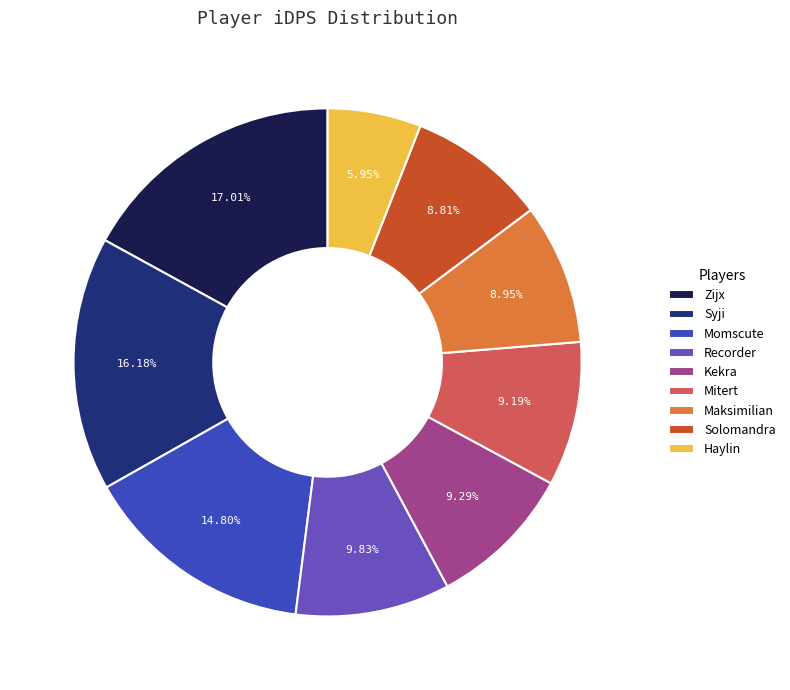

Is there a majority slice in this chart?

No